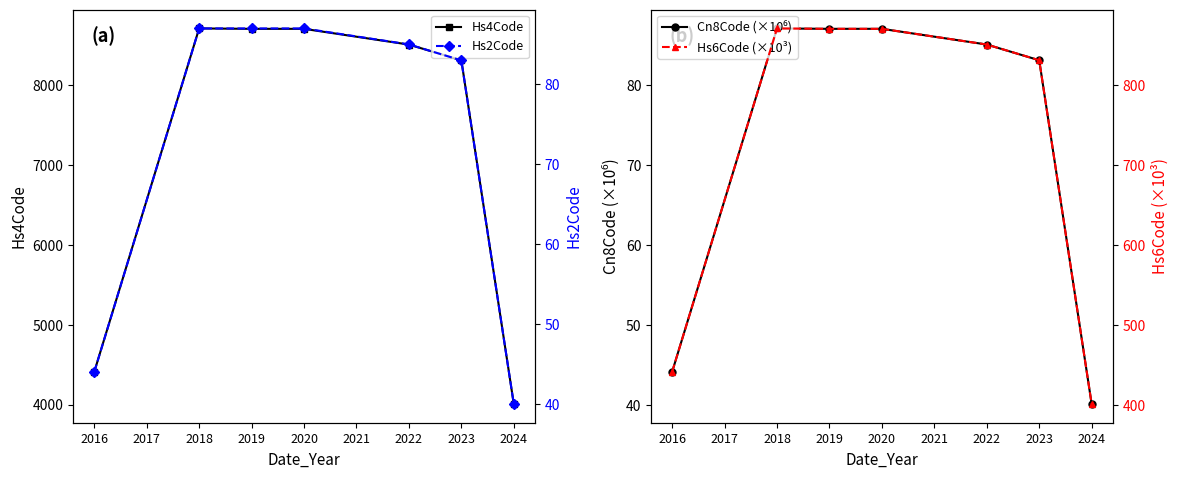

Which series has the largest range (max minus min)?

Hs4Code